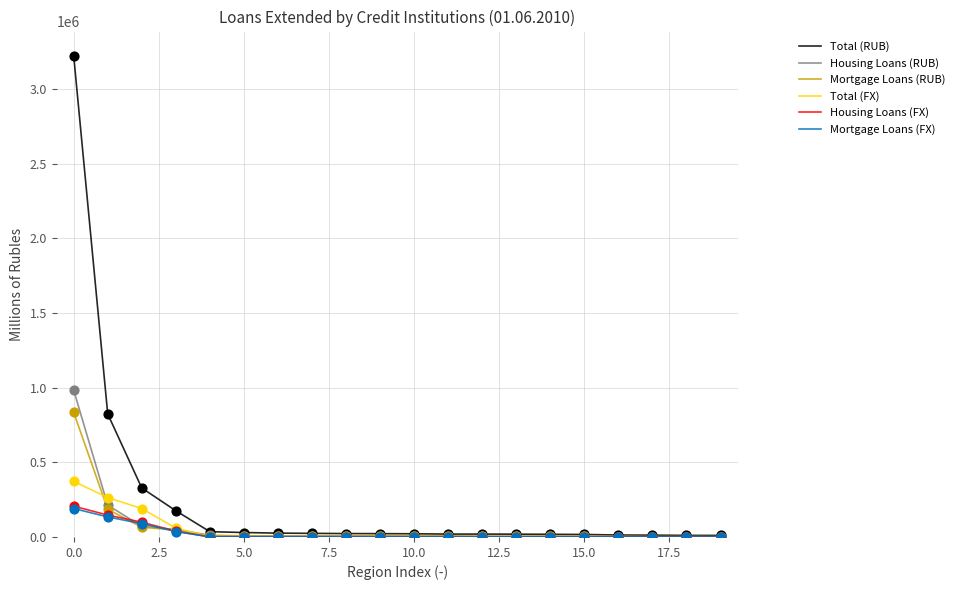

Which series has the largest total across all categories?

Total (RUB)